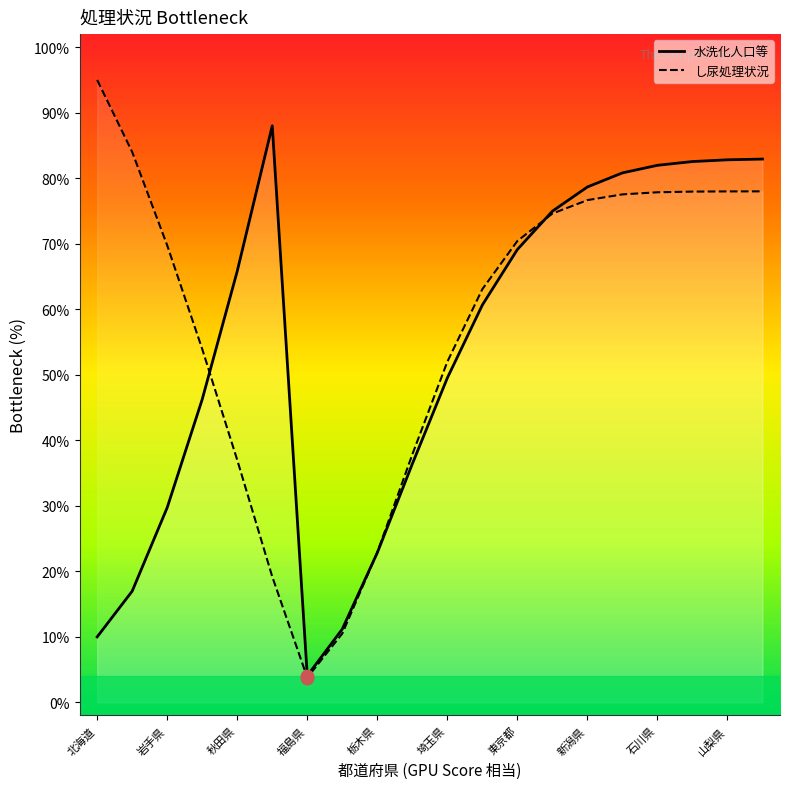

Which series reaches the maximum Y coordinate?

し尿処理状況